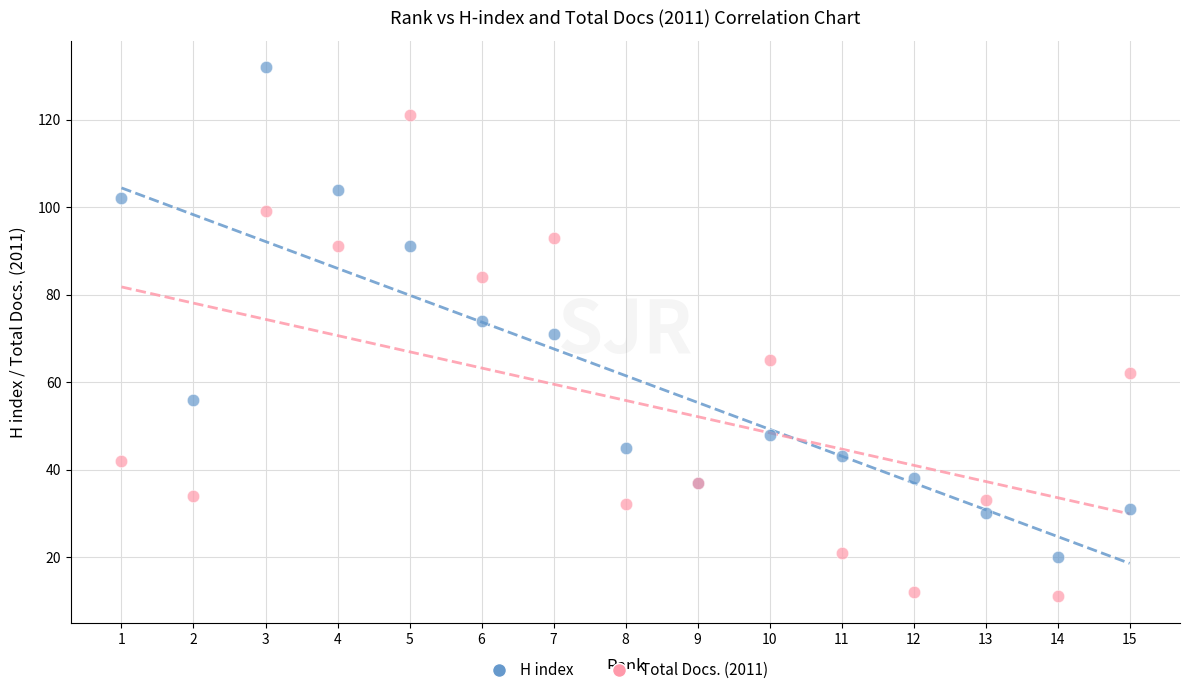

Which series contains the lowest Y value?

Total Docs. (2011)